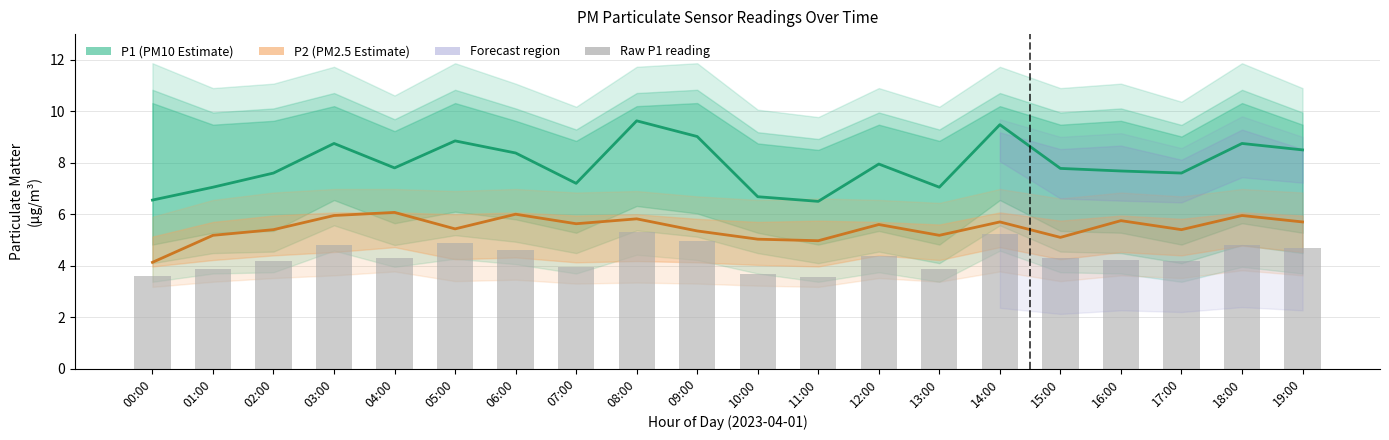

Is the value of P1 raw reading at 16:00 greater than the value of P1 (PM10 Estimate) at 02:00?

No